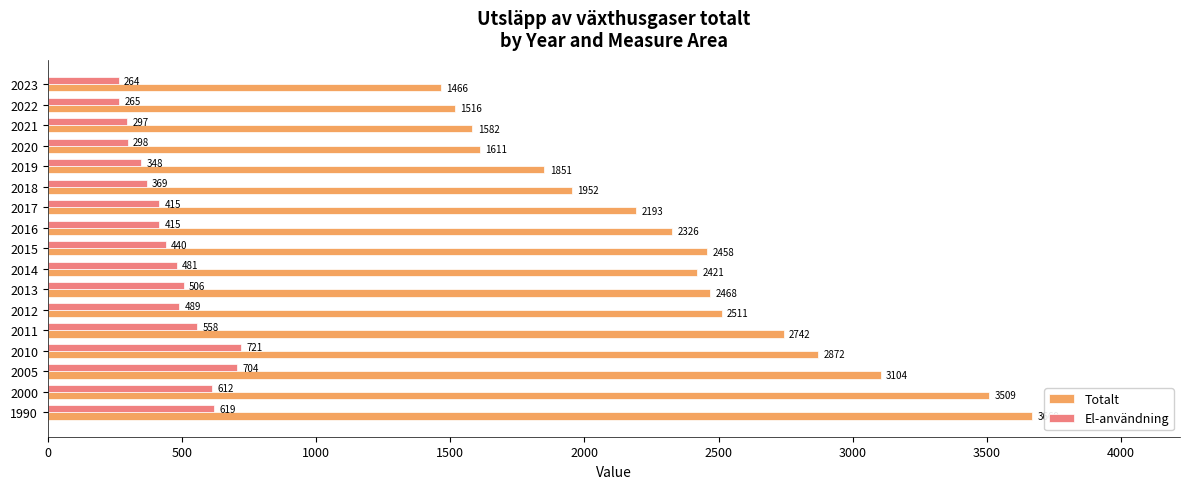

Between 2016 and 2023, which series saw the biggest shift?

Totalt